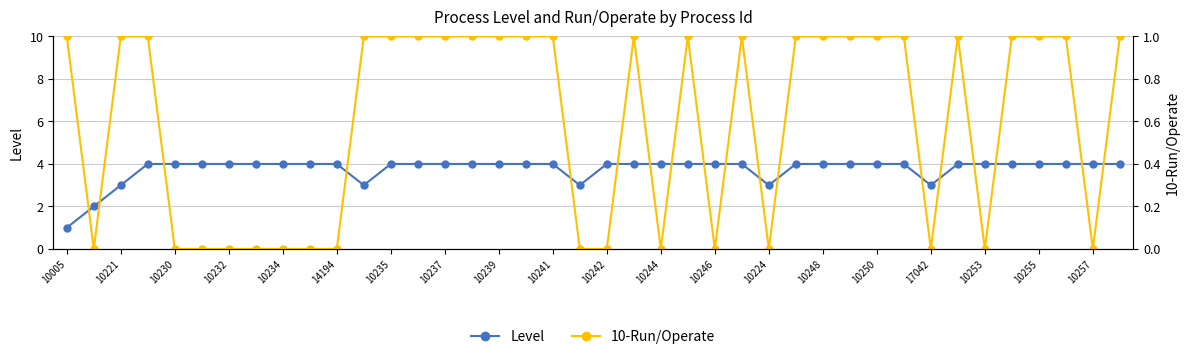

List the series in order of their peak value, lowest first.

10-Run/Operate, Level